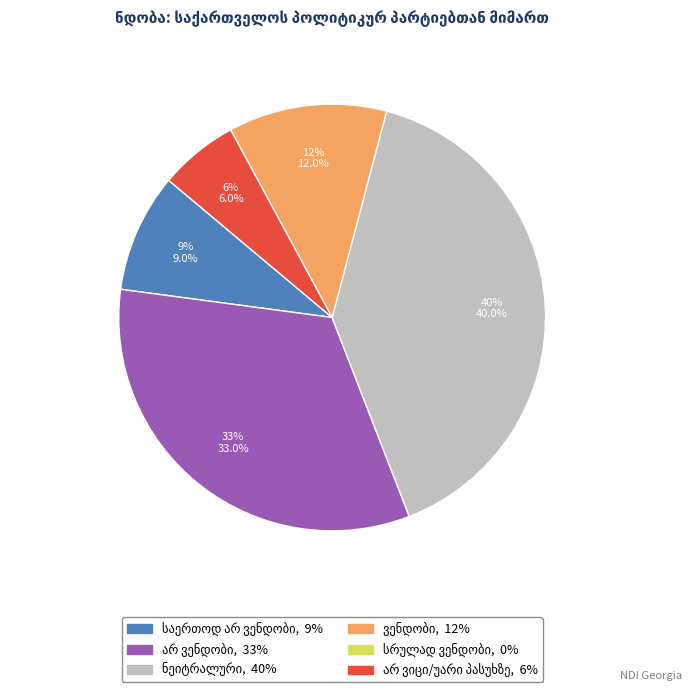

To the nearest percent, what is the average slice percentage?

20%